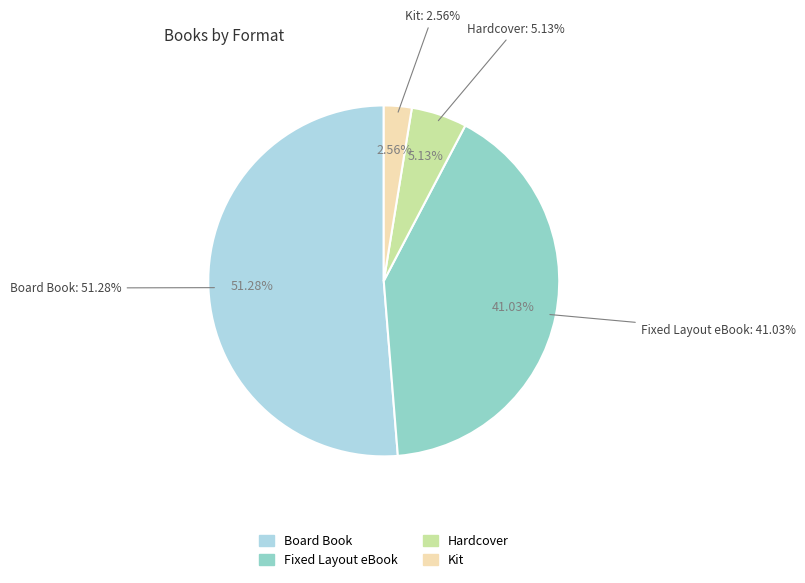

What is the change in value from Fixed Layout eBook to Hardcover?

-14